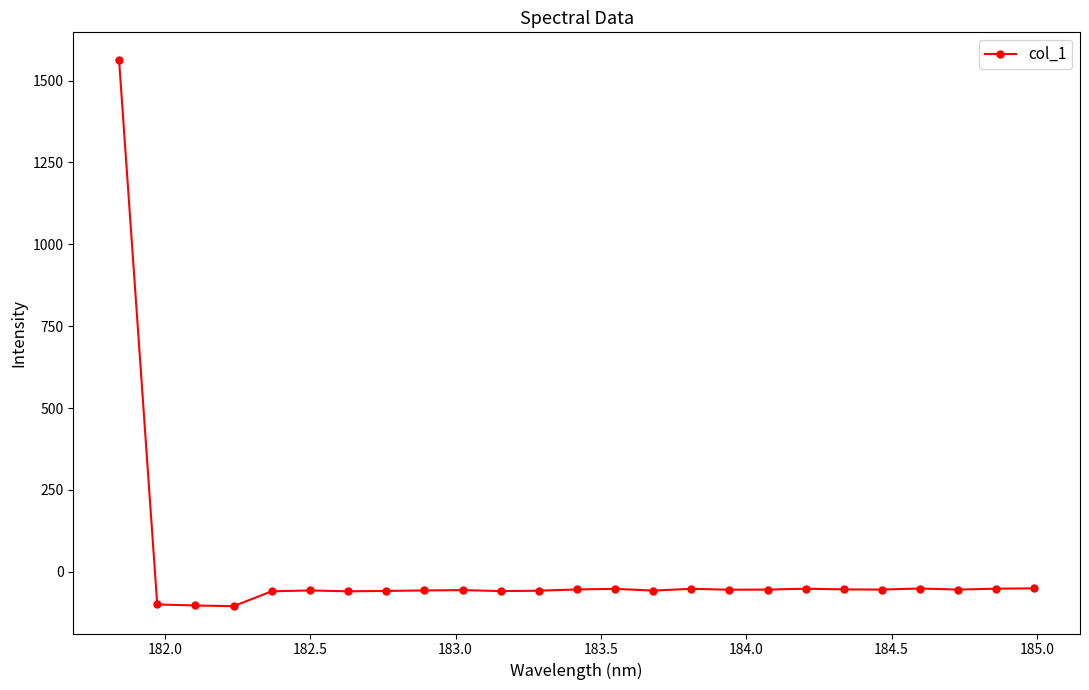

True or false: the data has more than 1 interior local peaks.

True